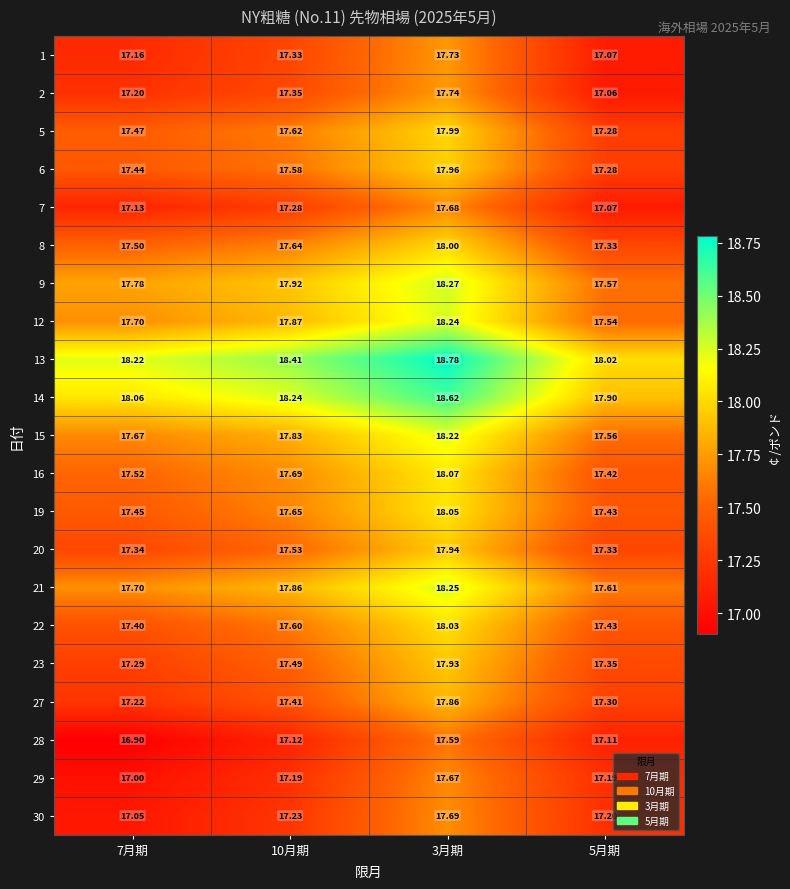

Is the value of 28 at 7月期 greater than the value of 6 at 5月期?

No